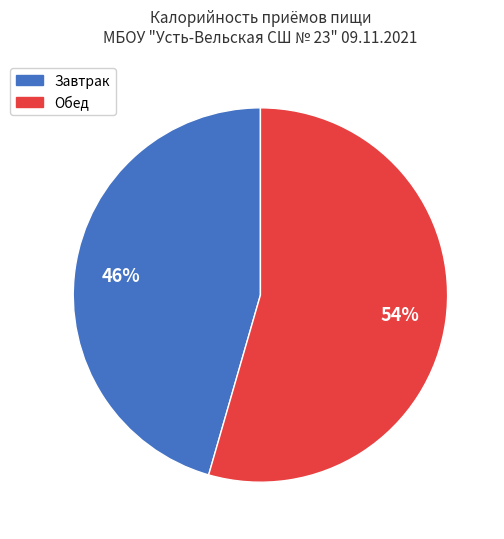

What is the largest slice in the pie chart?

Обед